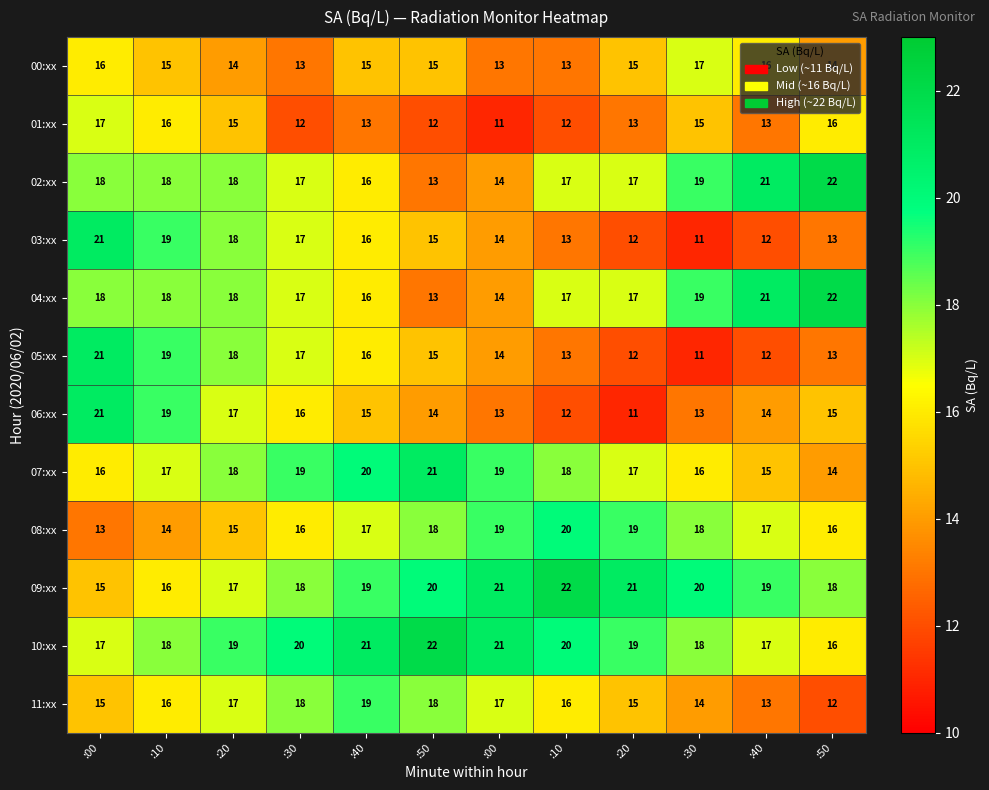

Reading left to right, list all the values displayed in this chart.

00:xx: :00=16	:10=15	:20=14	:30=13	:40=15	:50=15	:00=13	:10=13	:20=15	:30=17	:40=16	:50=14
01:xx: :00=17	:10=16	:20=15	:30=12	:40=13	:50=12	:00=11	:10=12	:20=13	:30=15	:40=13	:50=16
02:xx: :00=18	:10=18	:20=18	:30=17	:40=16	:50=13	:00=14	:10=17	:20=17	:30=19	:40=21	:50=22
03:xx: :00=21	:10=19	:20=18	:30=17	:40=16	:50=15	:00=14	:10=13	:20=12	:30=11	:40=12	:50=13
04:xx: :00=18	:10=18	:20=18	:30=17	:40=16	:50=13	:00=14	:10=17	:20=17	:30=19	:40=21	:50=22
05:xx: :00=21	:10=19	:20=18	:30=17	:40=16	:50=15	:00=14	:10=13	:20=12	:30=11	:40=12	:50=13
06:xx: :00=21	:10=19	:20=17	:30=16	:40=15	:50=14	:00=13	:10=12	:20=11	:30=13	:40=14	:50=15
07:xx: :00=16	:10=17	:20=18	:30=19	:40=20	:50=21	:00=19	:10=18	:20=17	:30=16	:40=15	:50=14
08:xx: :00=13	:10=14	:20=15	:30=16	:40=17	:50=18	:00=19	:10=20	:20=19	:30=18	:40=17	:50=16
09:xx: :00=15	:10=16	:20=17	:30=18	:40=19	:50=20	:00=21	:10=22	:20=21	:30=20	:40=19	:50=18
10:xx: :00=17	:10=18	:20=19	:30=20	:40=21	:50=22	:00=21	:10=20	:20=19	:30=18	:40=17	:50=16
11:xx: :00=15	:10=16	:20=17	:30=18	:40=19	:50=18	:00=17	:10=16	:20=15	:30=14	:40=13	:50=12